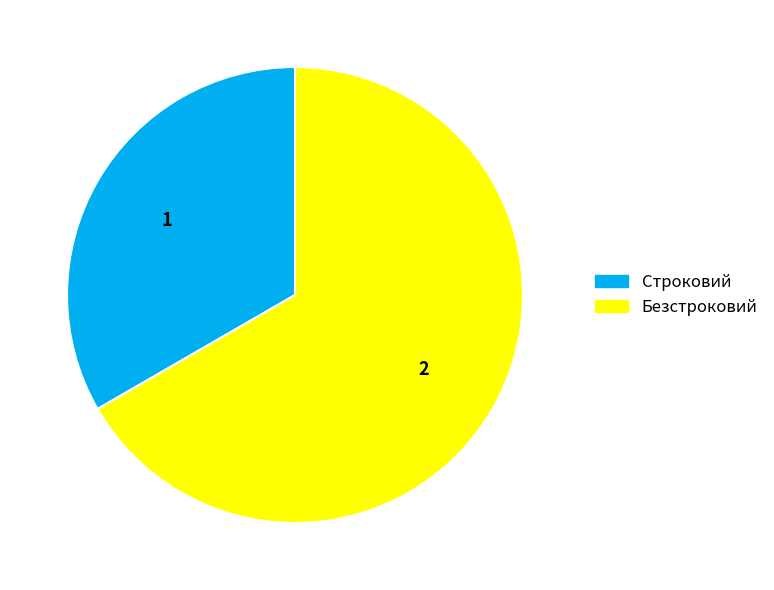

Count the number of slices in the pie.

2